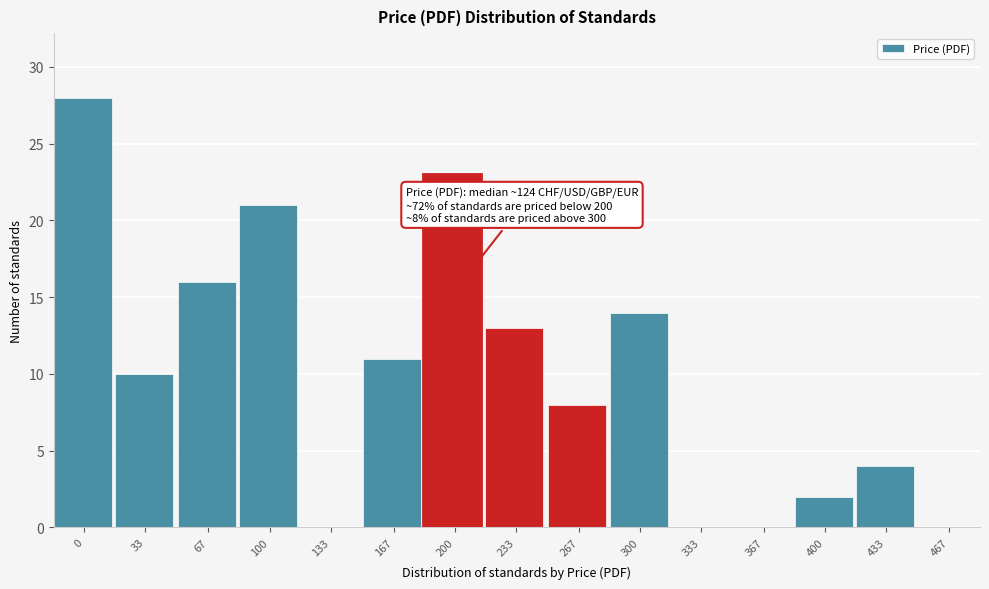

Reading left to right, transcribe all the data shown in this chart.

0=28	33=10	67=16	100=21	133=0	167=11	200=23	233=13	267=8	300=14	333=0	367=0	400=2	433=4	467=0